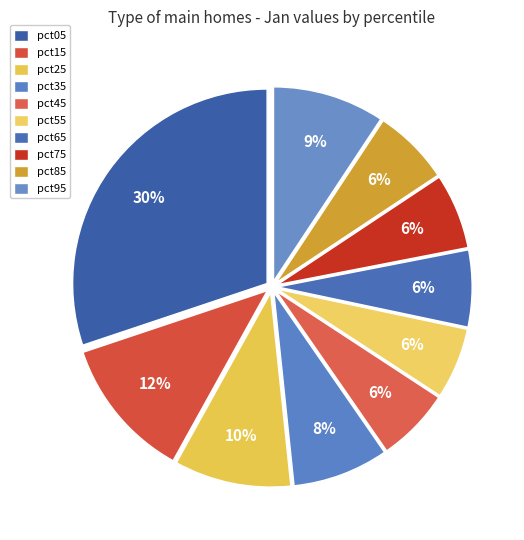

Rank the categories by value from lowest to highest.

pct55, pct45, pct75, pct85, pct65, pct35, pct95, pct25, pct15, pct05